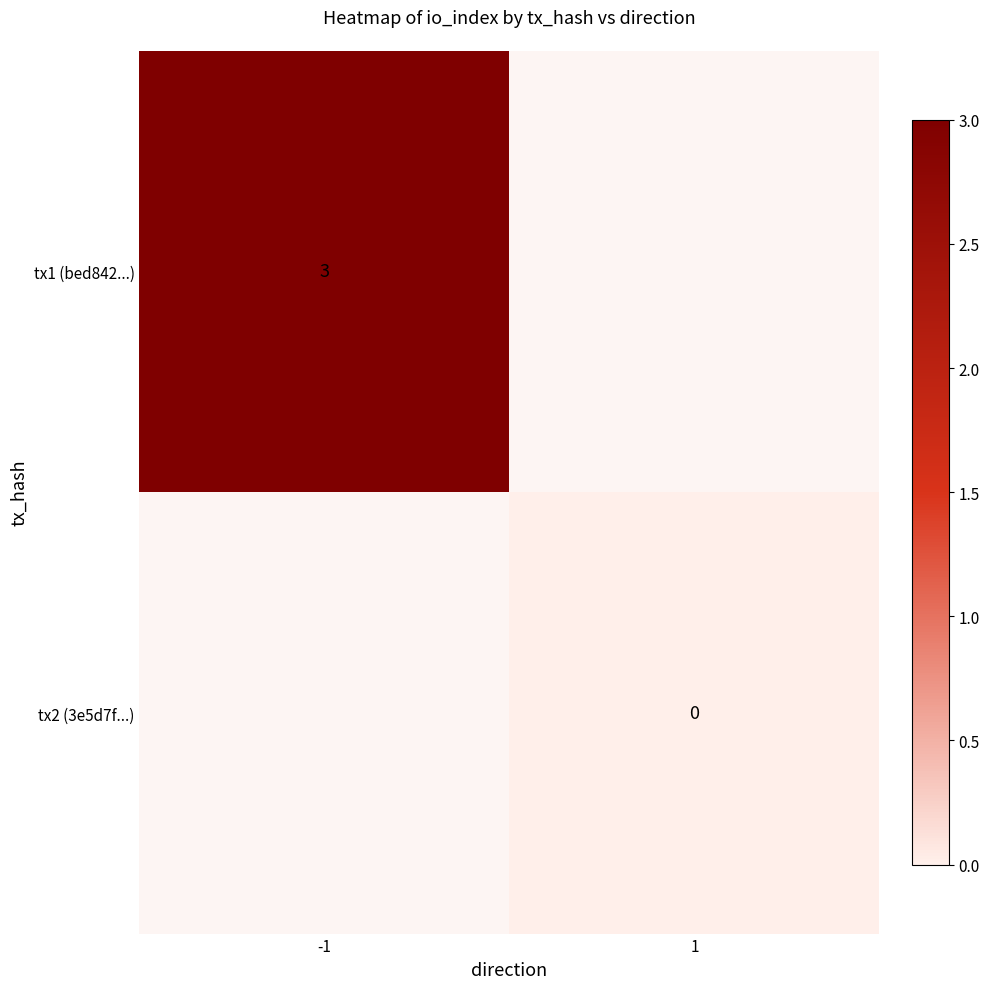

List the labels in order of tx2 (3e5d7f...) value, smallest first.

-1, 1